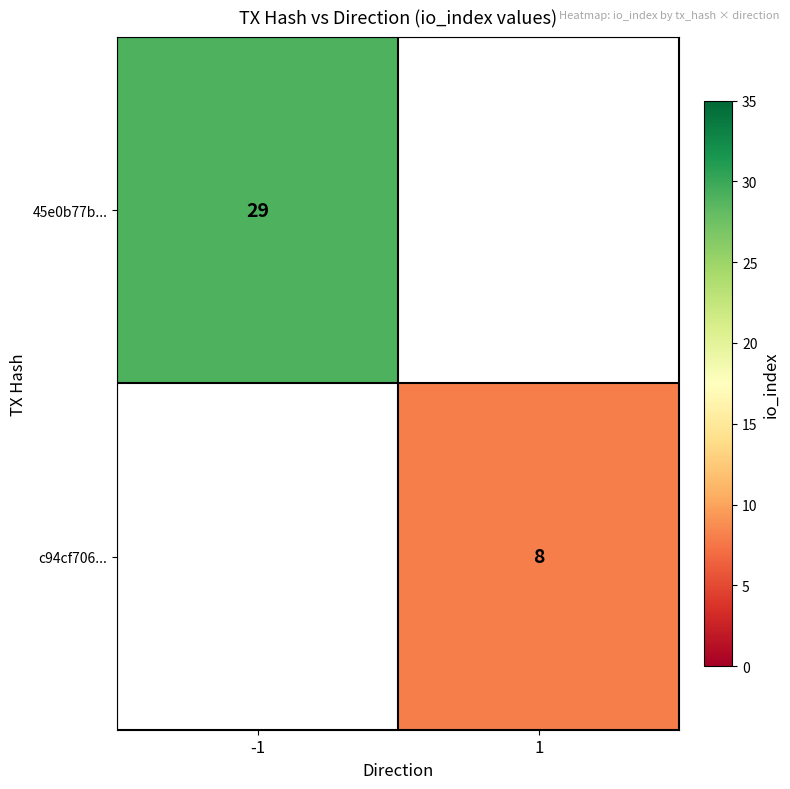

The value of c94cf706... at 1 is 12. True or false?

False